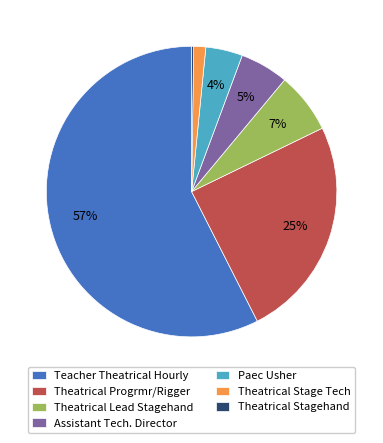

To the nearest percent, what portion does Theatrical Lead Stagehand represent?

7%